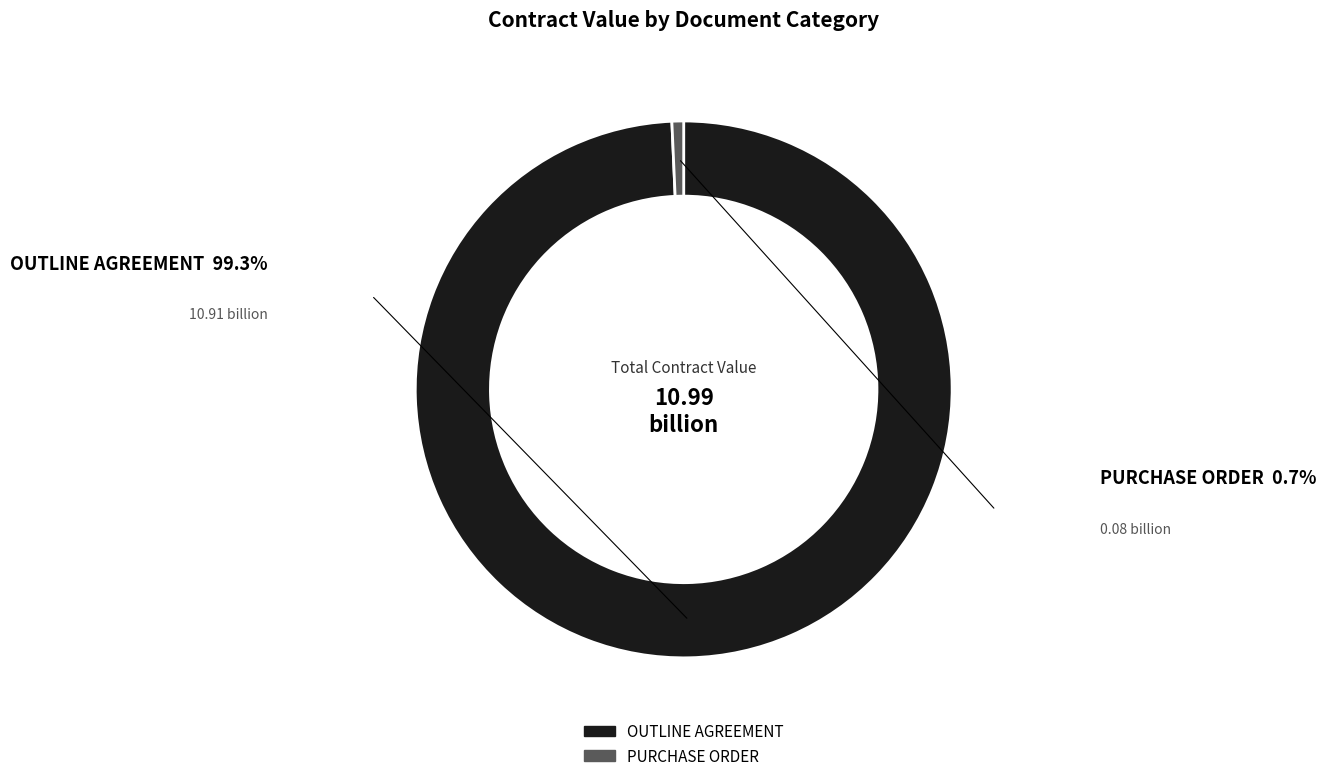

The PURCHASE ORDER slice represents 1% of the pie. True or false?

True